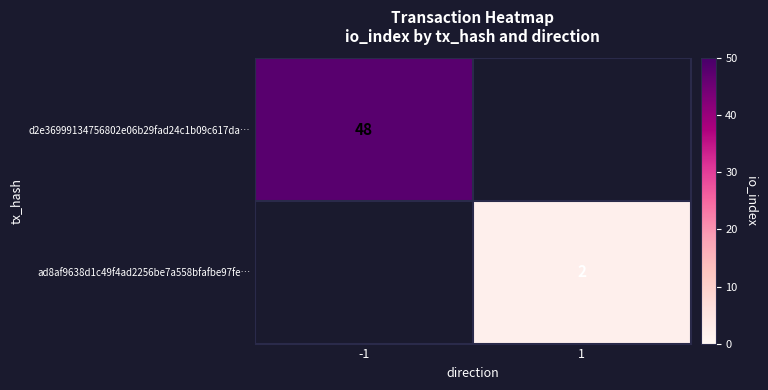

The ad8af9638d1c49f4ad2256be7a558bfafbe97fe… series shows 3 at 1. True or false?

False